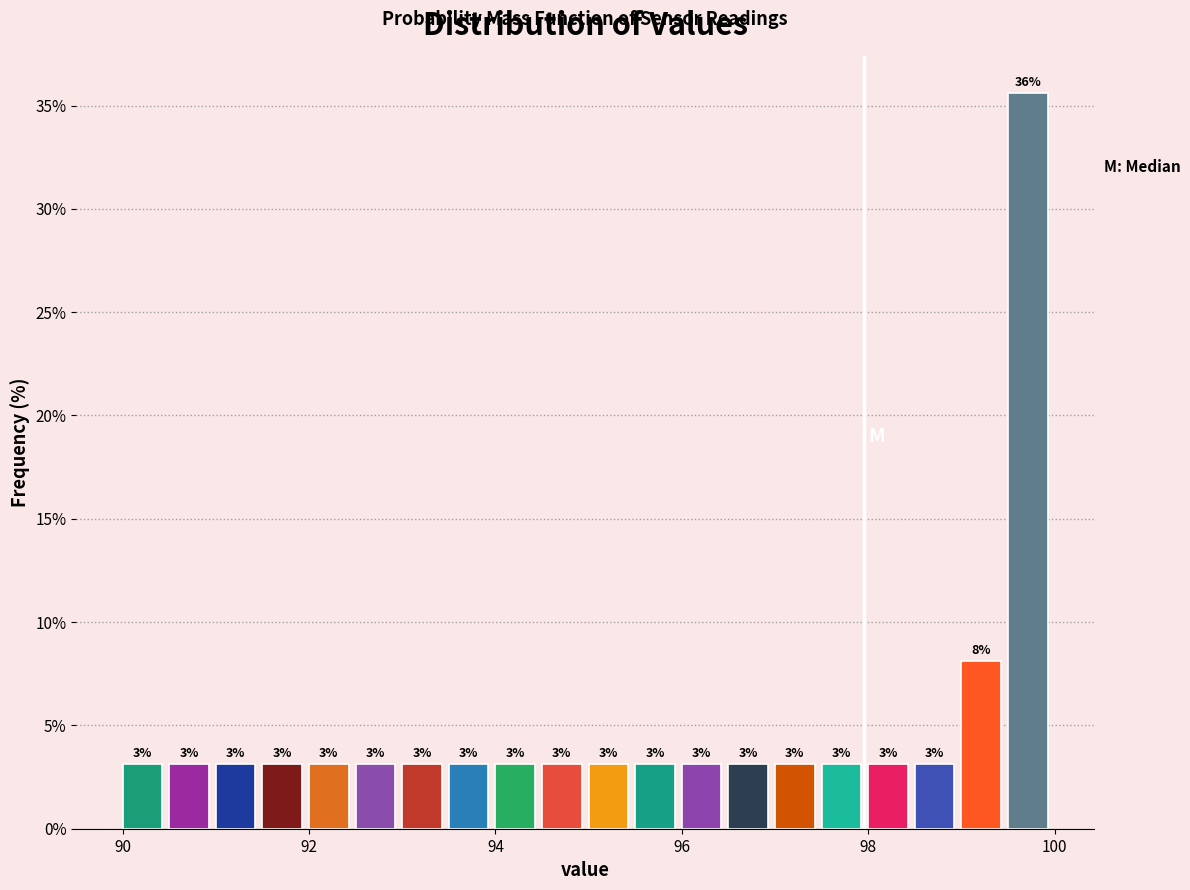

Around what value on the x-axis is the tallest bar? Give the approximate position of its centre, as read against the axis.

99.8